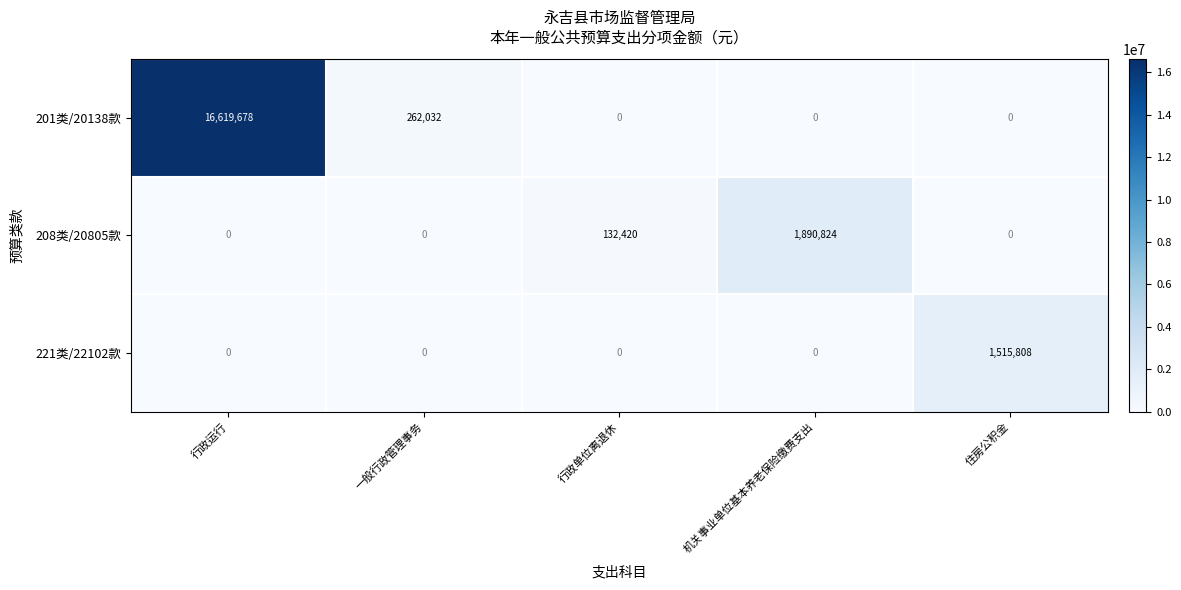

Reading left to right, what are all the values shown in this chart?

201类/20138款: 行政运行=16619678	一般行政管理事务=262032	行政单位离退休=0	机关事业单位基本养老保险缴费支出=0	住房公积金=0
208类/20805款: 行政运行=0	一般行政管理事务=0	行政单位离退休=132420	机关事业单位基本养老保险缴费支出=1890824	住房公积金=0
221类/22102款: 行政运行=0	一般行政管理事务=0	行政单位离退休=0	机关事业单位基本养老保险缴费支出=0	住房公积金=1515808